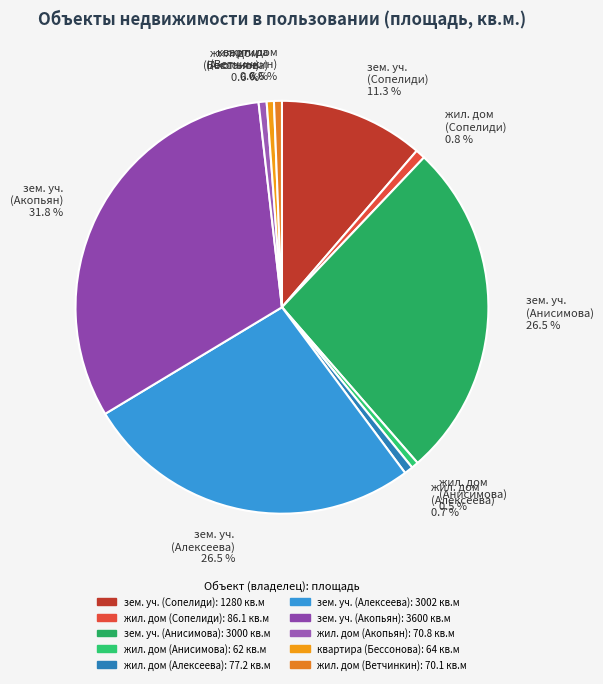

Is зем. уч. (Анисимова) 26.5 % the majority of the pie?

No